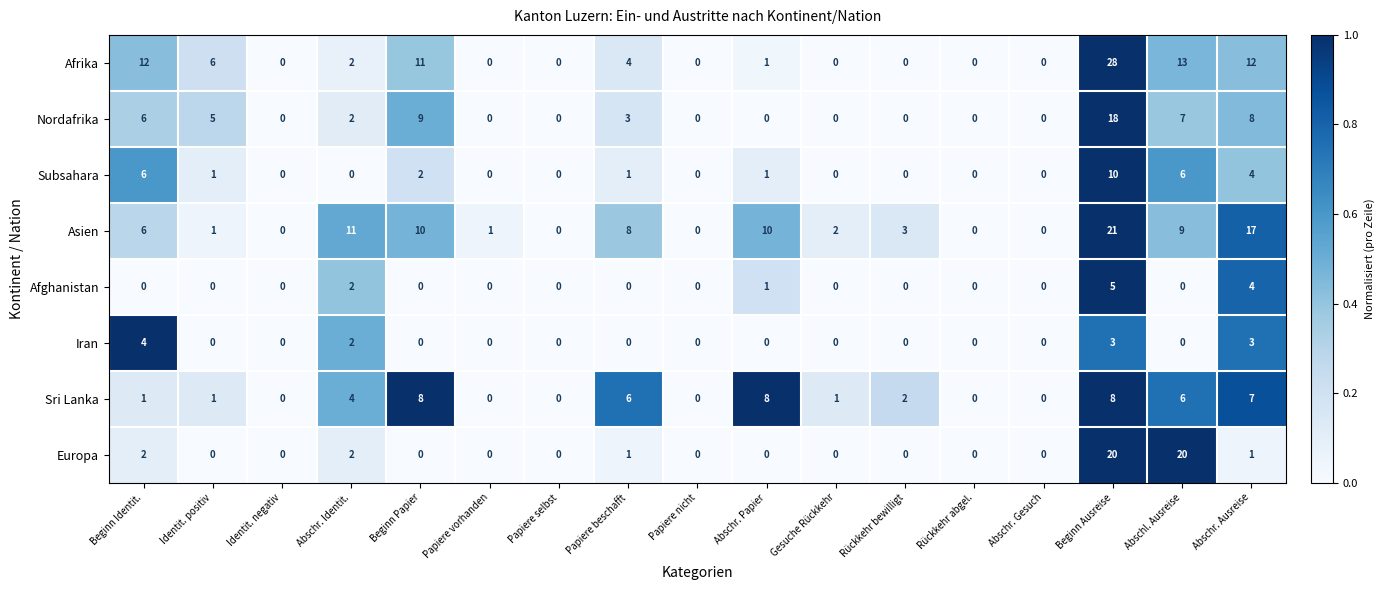

At which category is the sum across all series the highest?

Beginn Ausreise